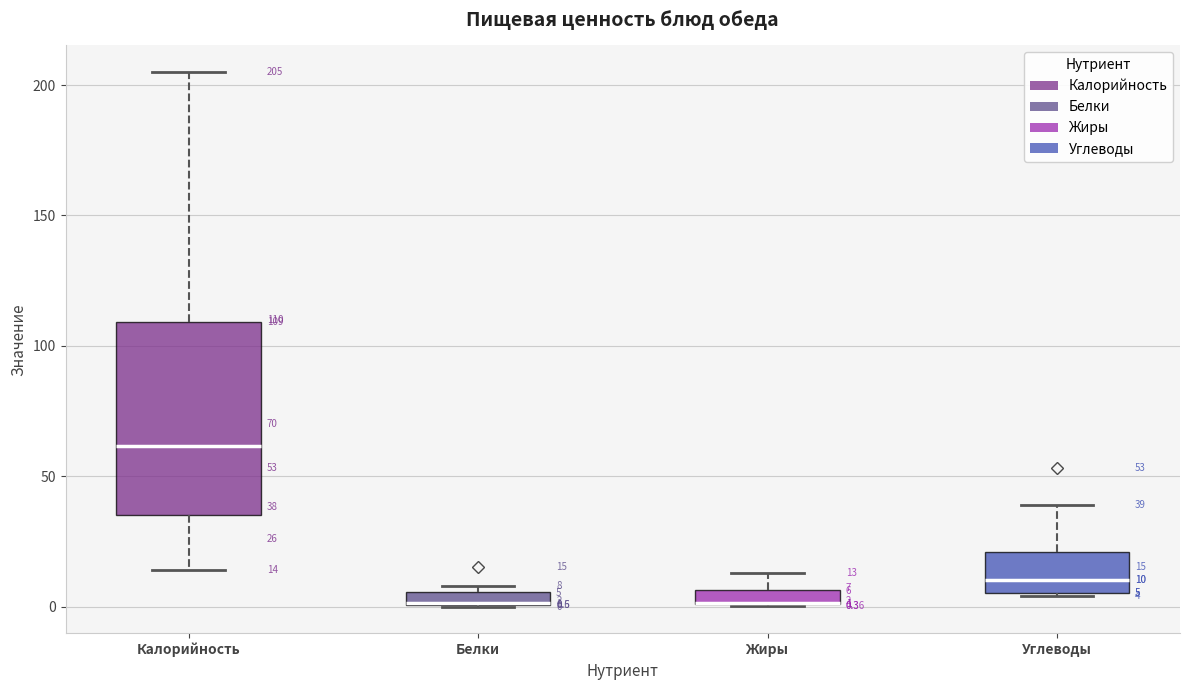

Which box is the tallest, from its lower edge to its upper edge?

Калорийность